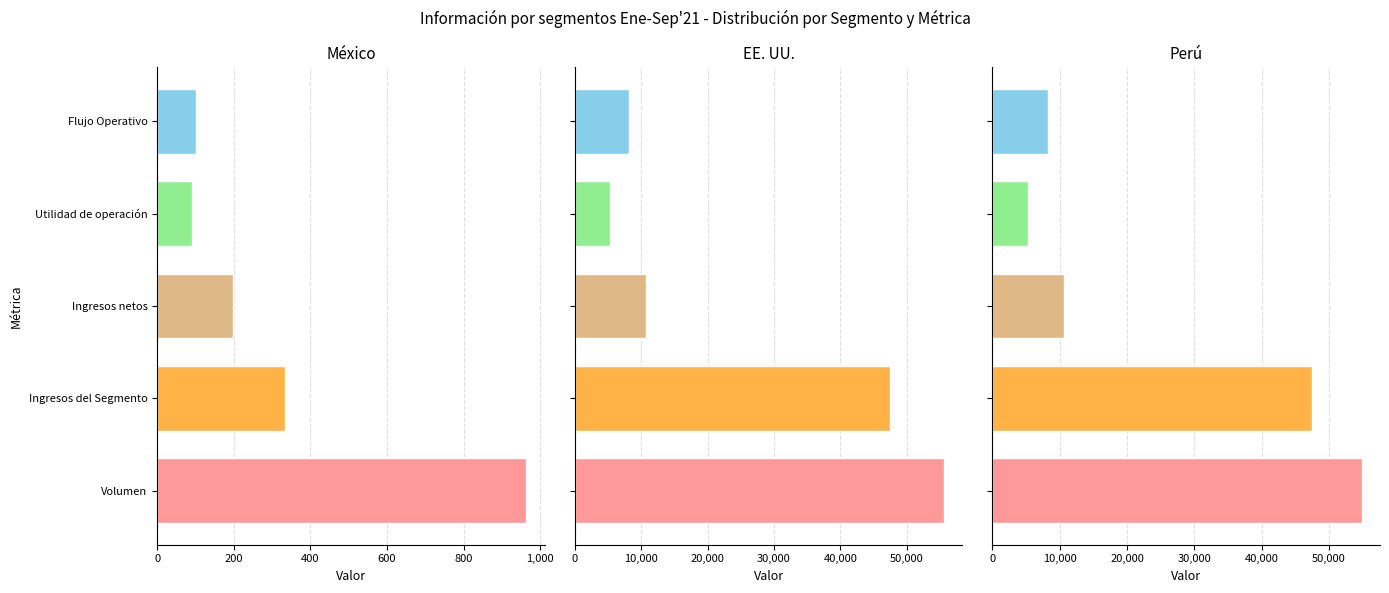

Reading left to right, list all the values displayed in this chart.

México: 963.8	334.0	197.7	90.4	100.2
EE. UU.: 55601.0	47450.9	10670.6	5337.7	8208.3
Perú: 54834.2	47450.9	10588.4	5337.7	8203.1